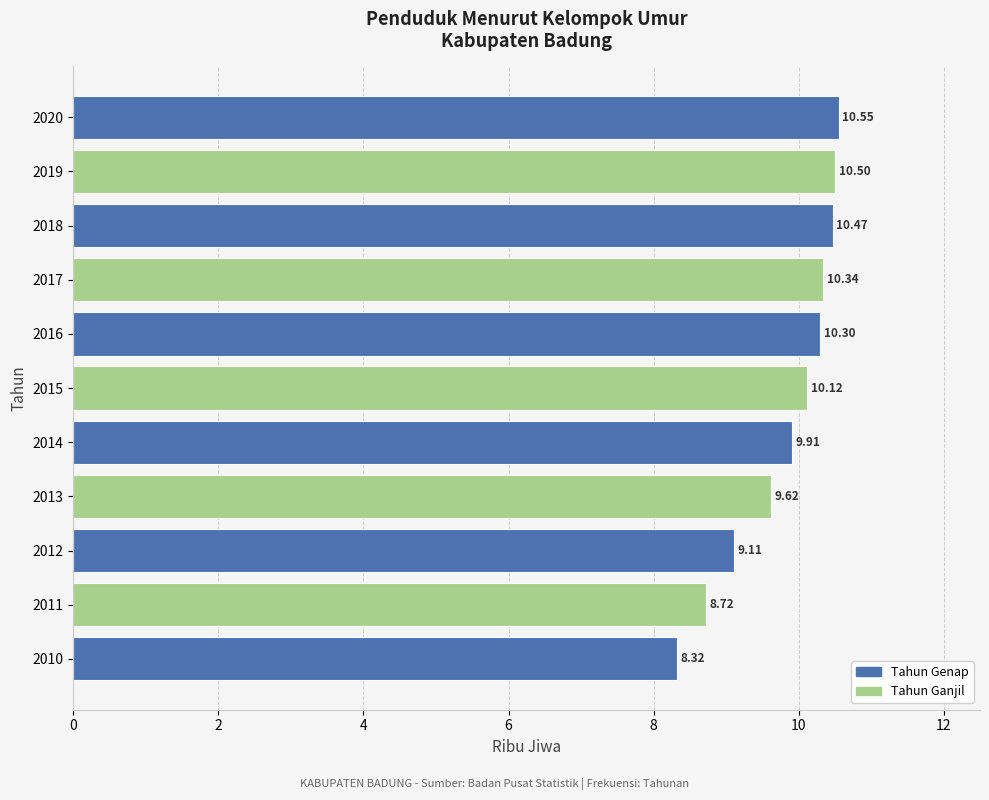

Rank the categories by value from highest to lowest.

2020, 2019, 2018, 2017, 2016, 2015, 2014, 2013, 2012, 2011, 2010